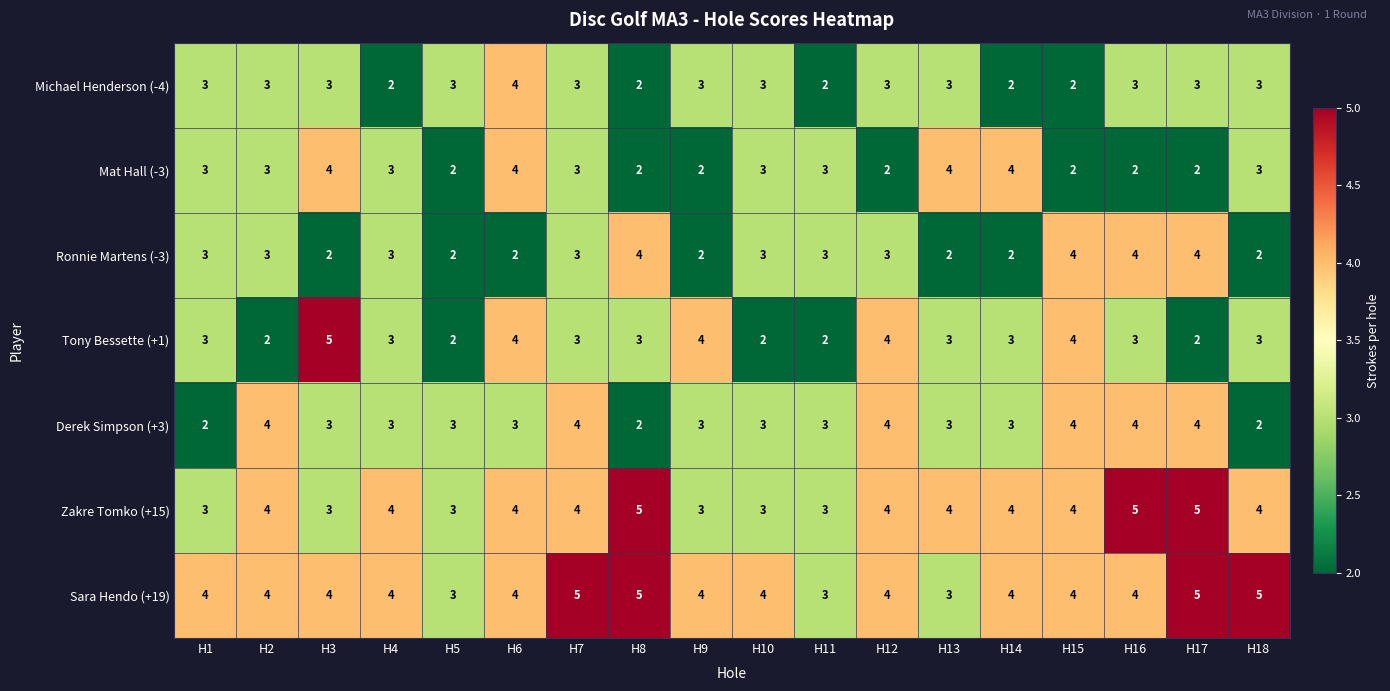

What is the difference between the highest and lowest values at H3?

3